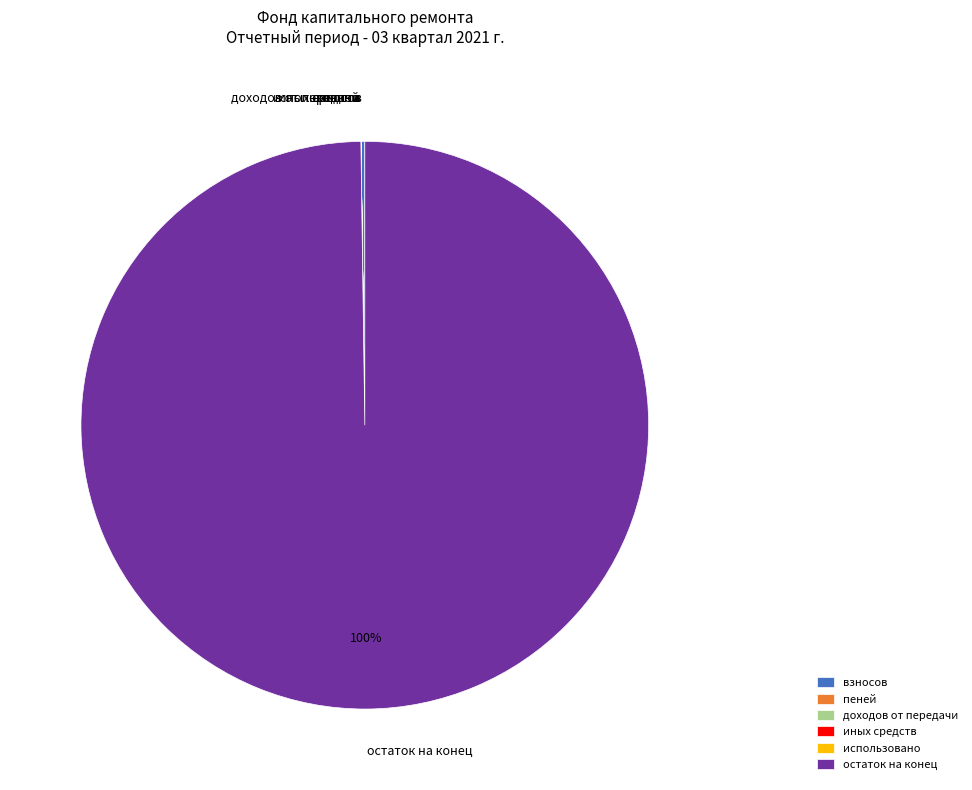

To the nearest percent, what percentage of the pie is остаток на конец?

100%